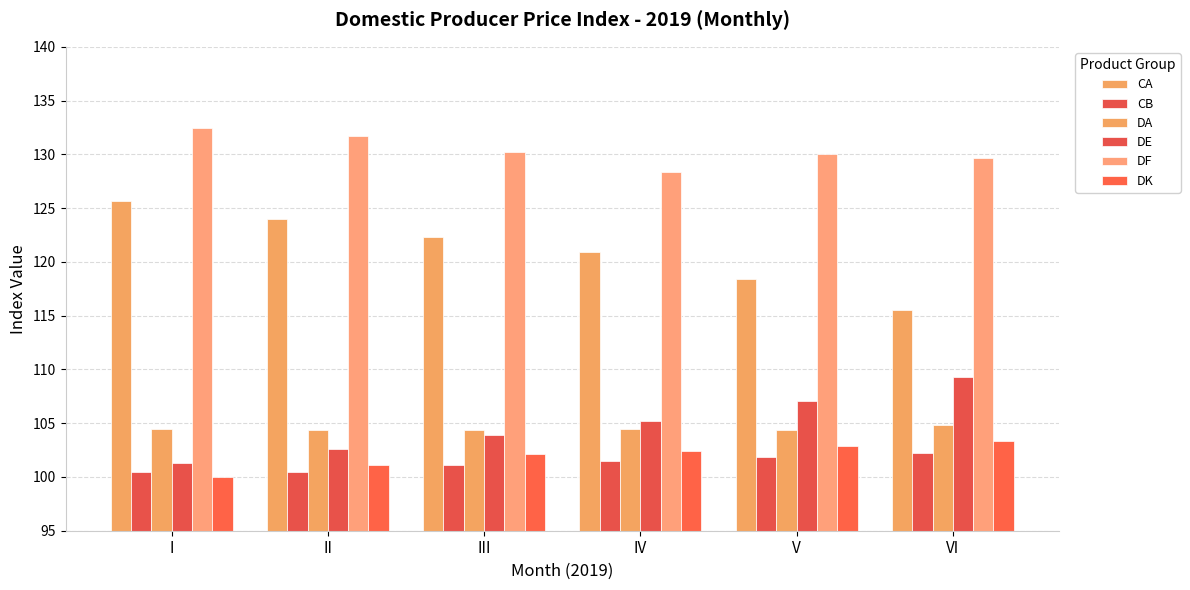

Count the number of categories in the chart.

6